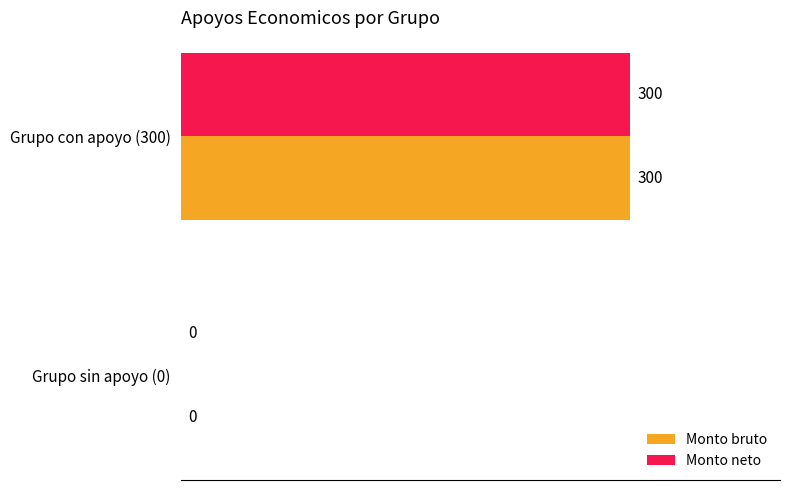

Where is Monto bruto nearest to the value 150?

Grupo sin apoyo (0)